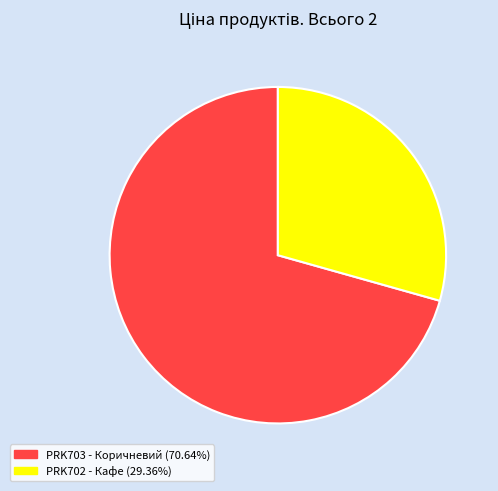

Is the sum of PRK703 - Коричневий (70.64%) and PRK702 - Кафе (29.36%) greater than half?

Yes